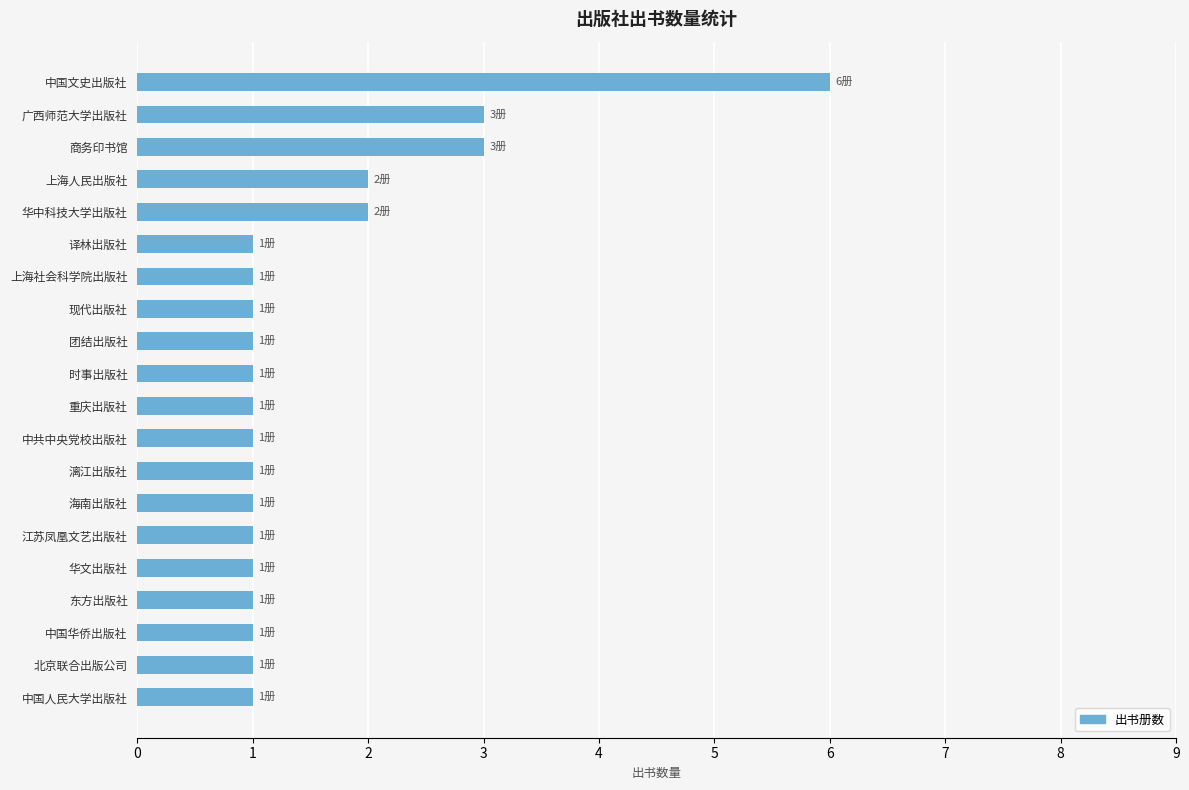

What is the difference between the maximum and minimum values?

5